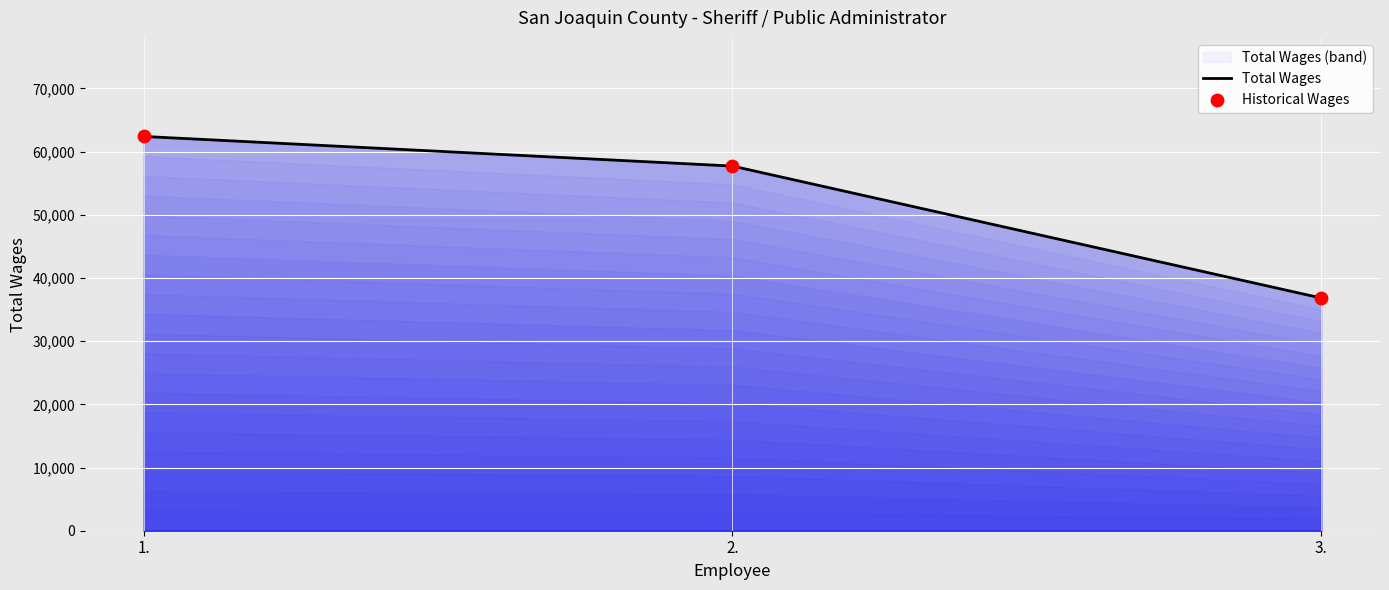

Which series reaches the minimum Y coordinate?

Total Wages